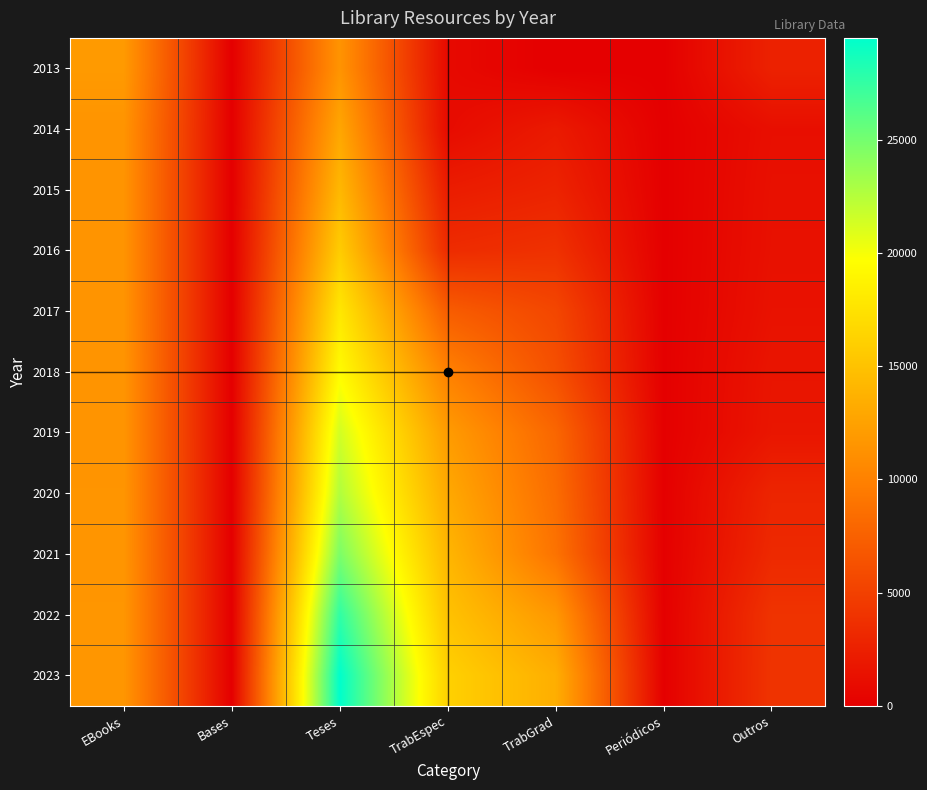

What is the maximum value shown in the chart?

29523